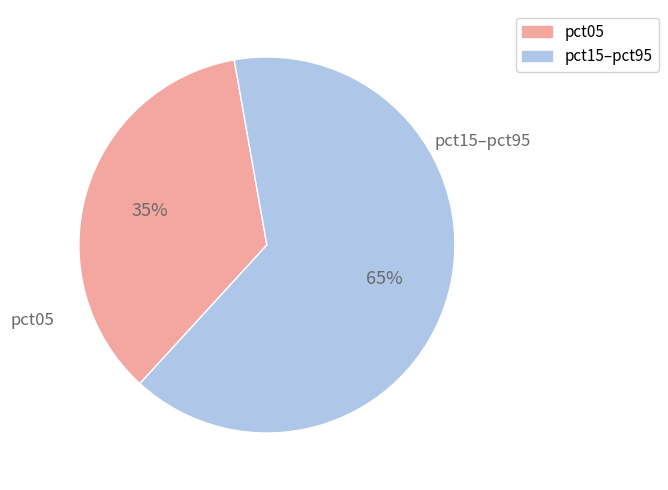

To the nearest percent, what is the average slice percentage?

50%